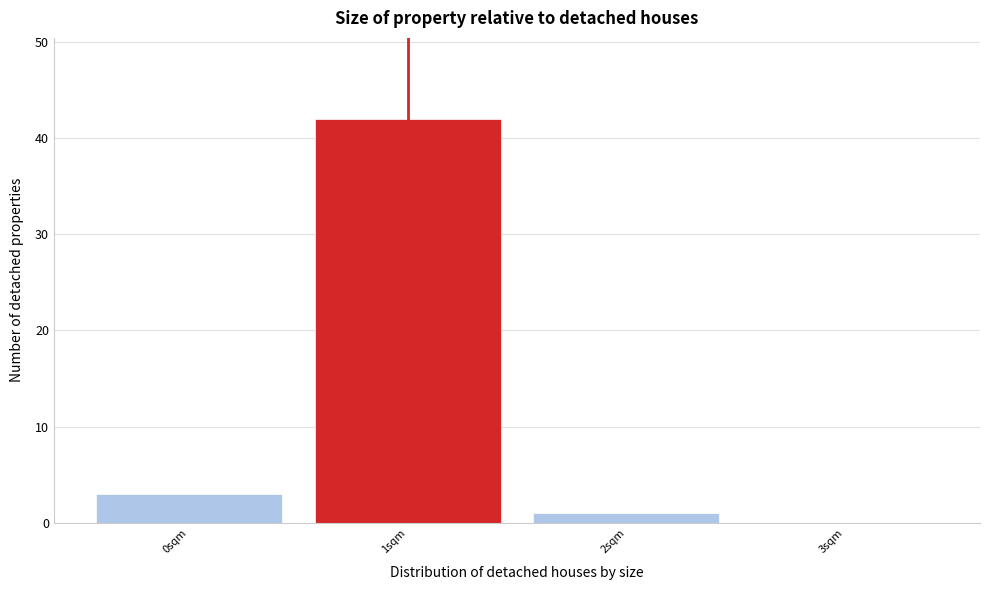

What is the height of the bar covering 1.5 to 2.5 on the x-axis? The values are not printed on the chart, so give them approximately, as read against the axis.

1